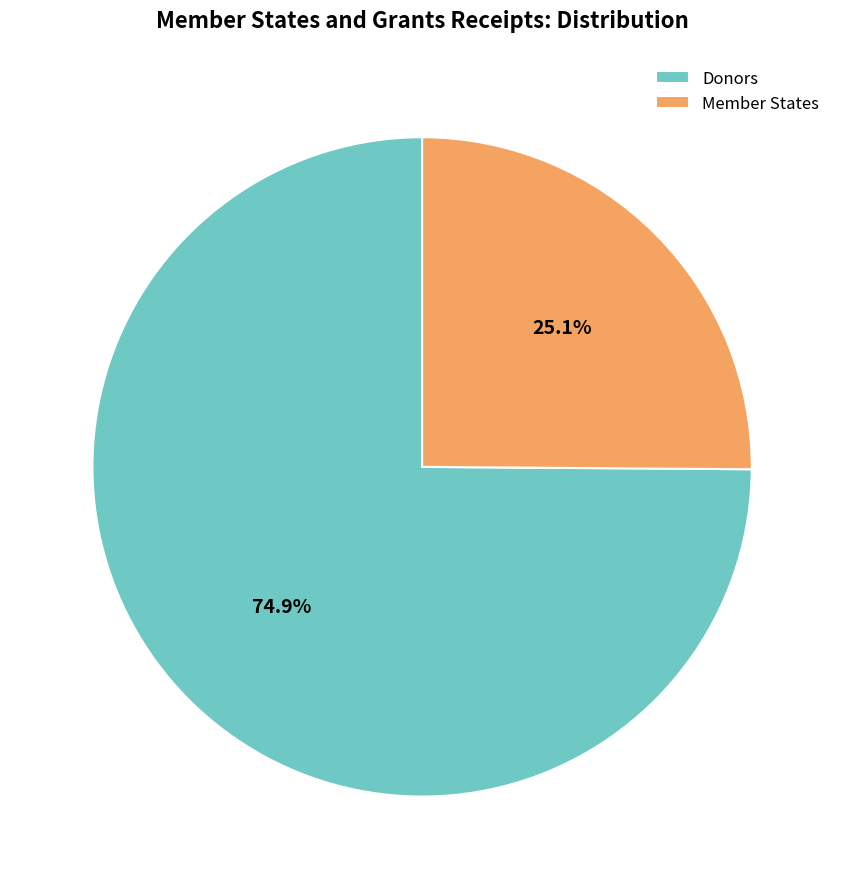

True or false: Member States accounts for 25% of the total.

True